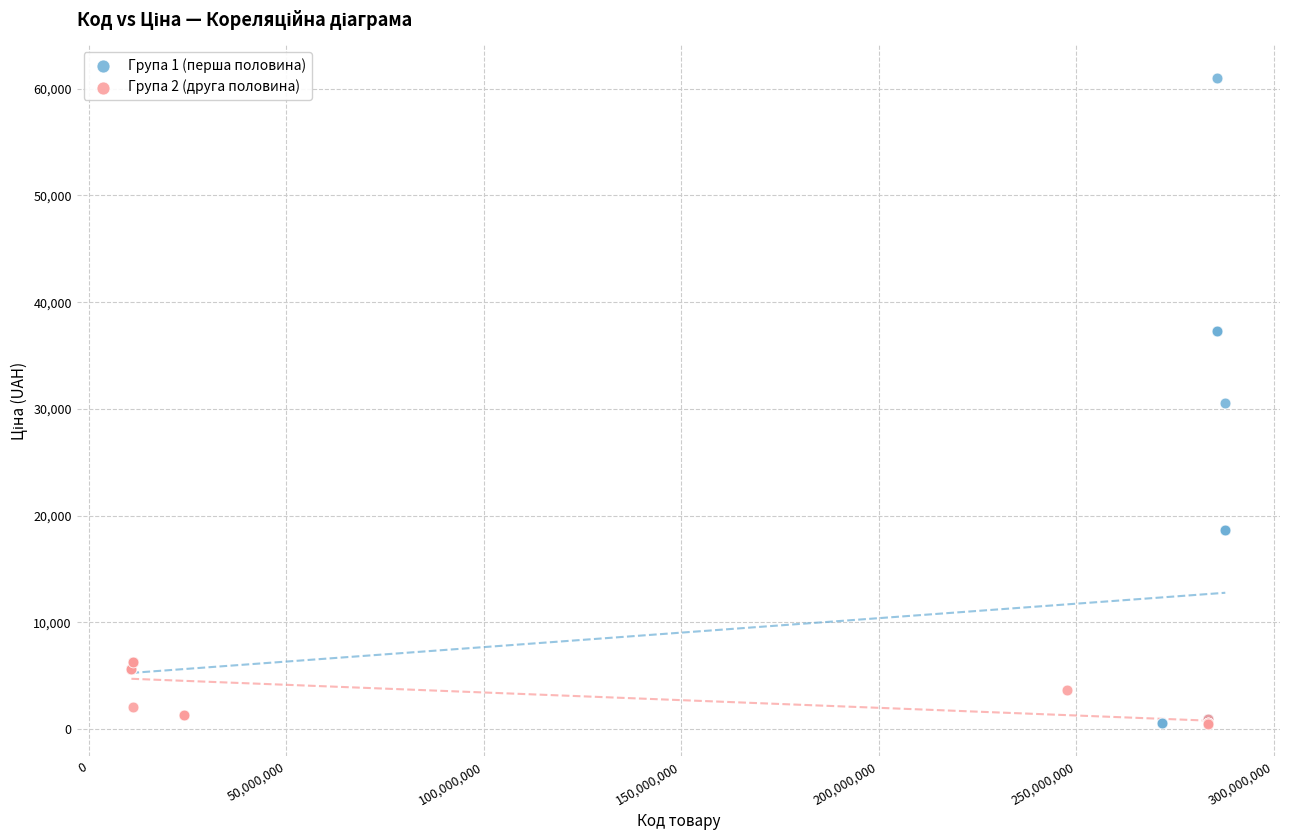

Which series contains the highest Y value?

Група 1 (перша половина)